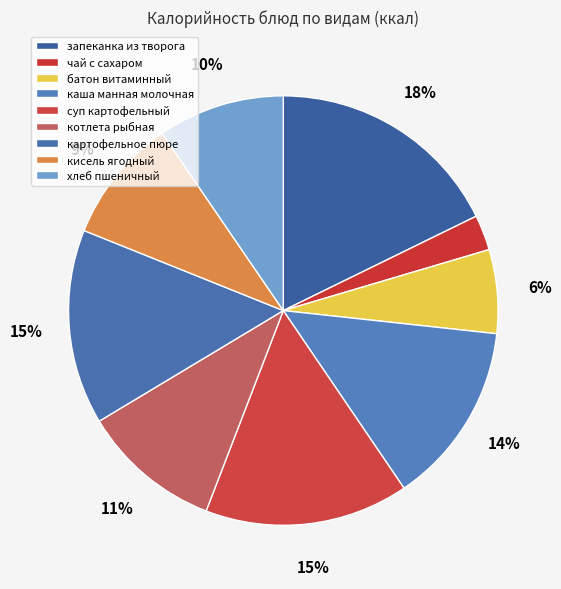

True or false: каша манная молочная accounts for 14% of the total.

True